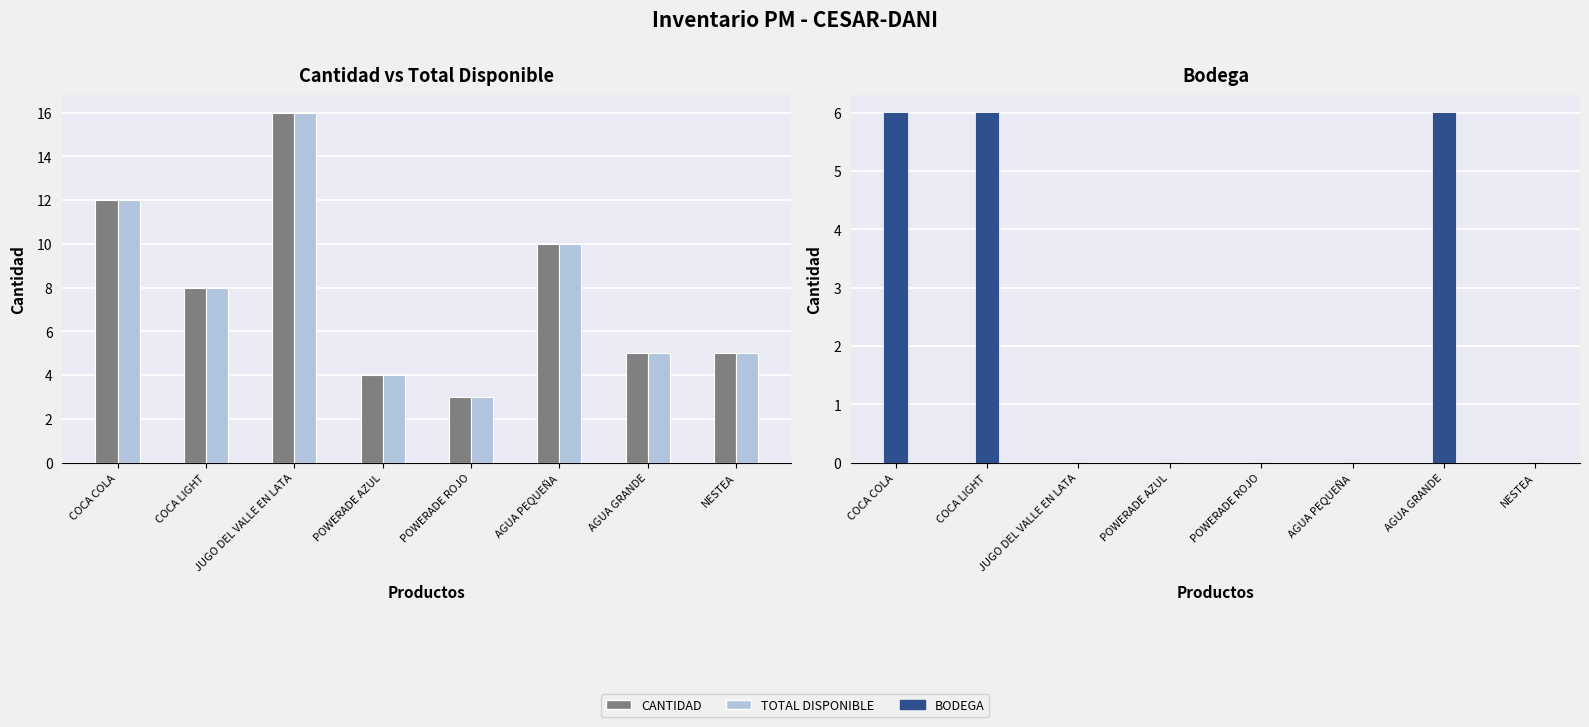

At AGUA GRANDE, list the series in order from smallest to largest.

CANTIDAD, TOTAL DISPONIBLE, BODEGA